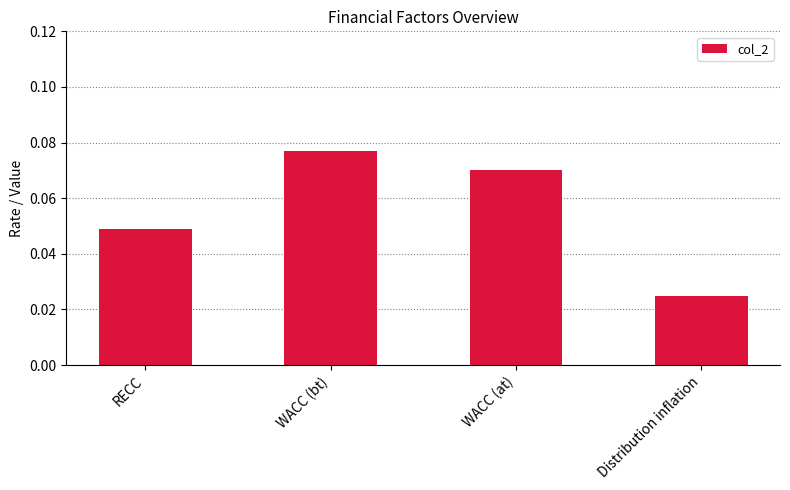

Which category has the highest value across all series?

WACC (bt)